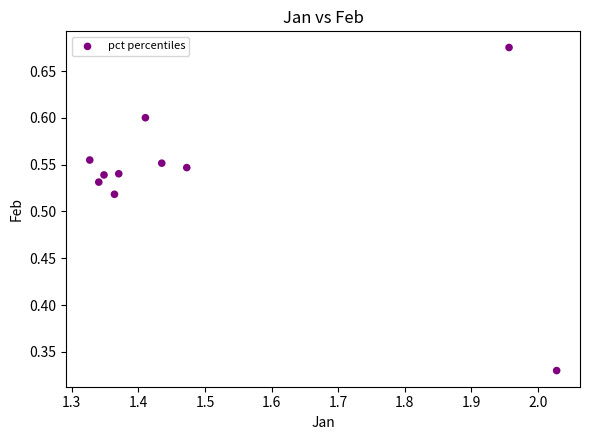

What is the average X value?

1.5